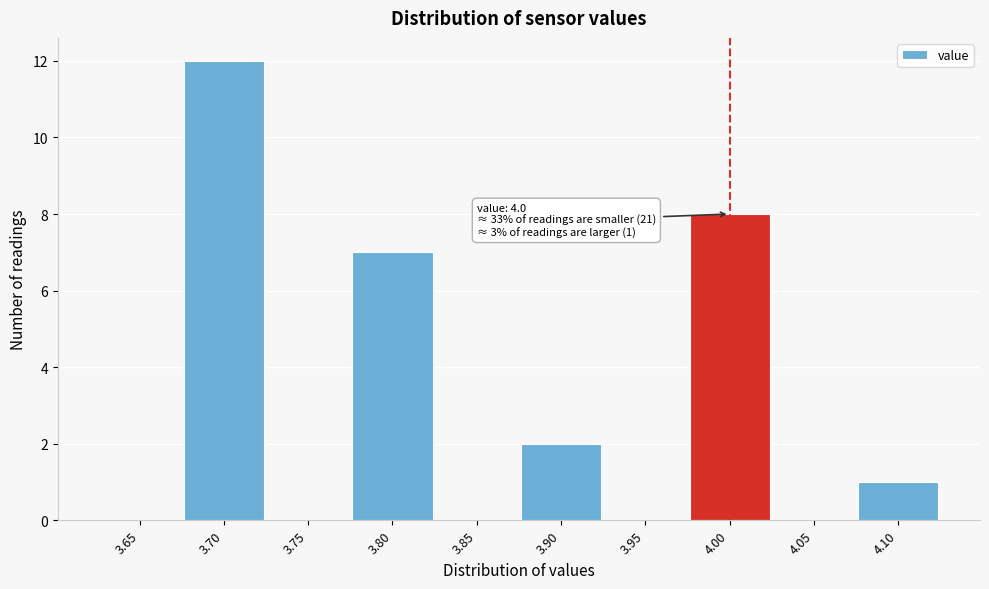

Reading left to right, list all the values displayed in this chart.

3.65=0	3.70=12	3.75=0	3.80=7	3.85=0	3.90=2	3.95=0	4.00=8	4.05=0	4.10=1